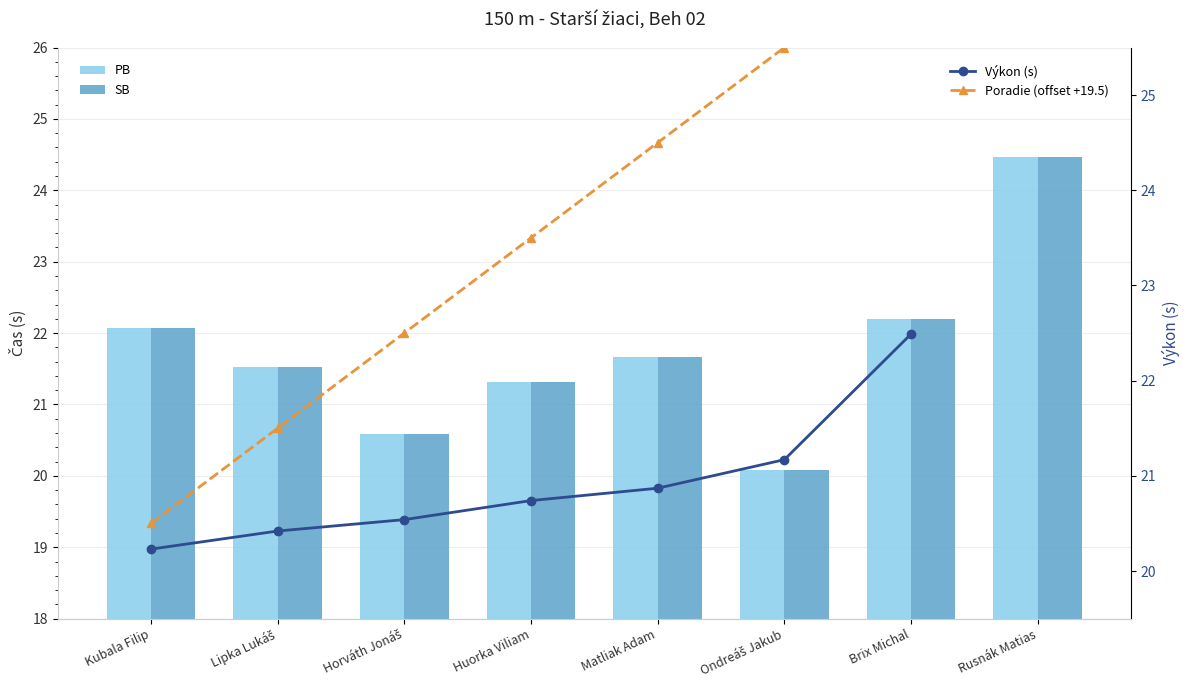

What is the label of the 6th bar from the right?

Horváth Jonáš